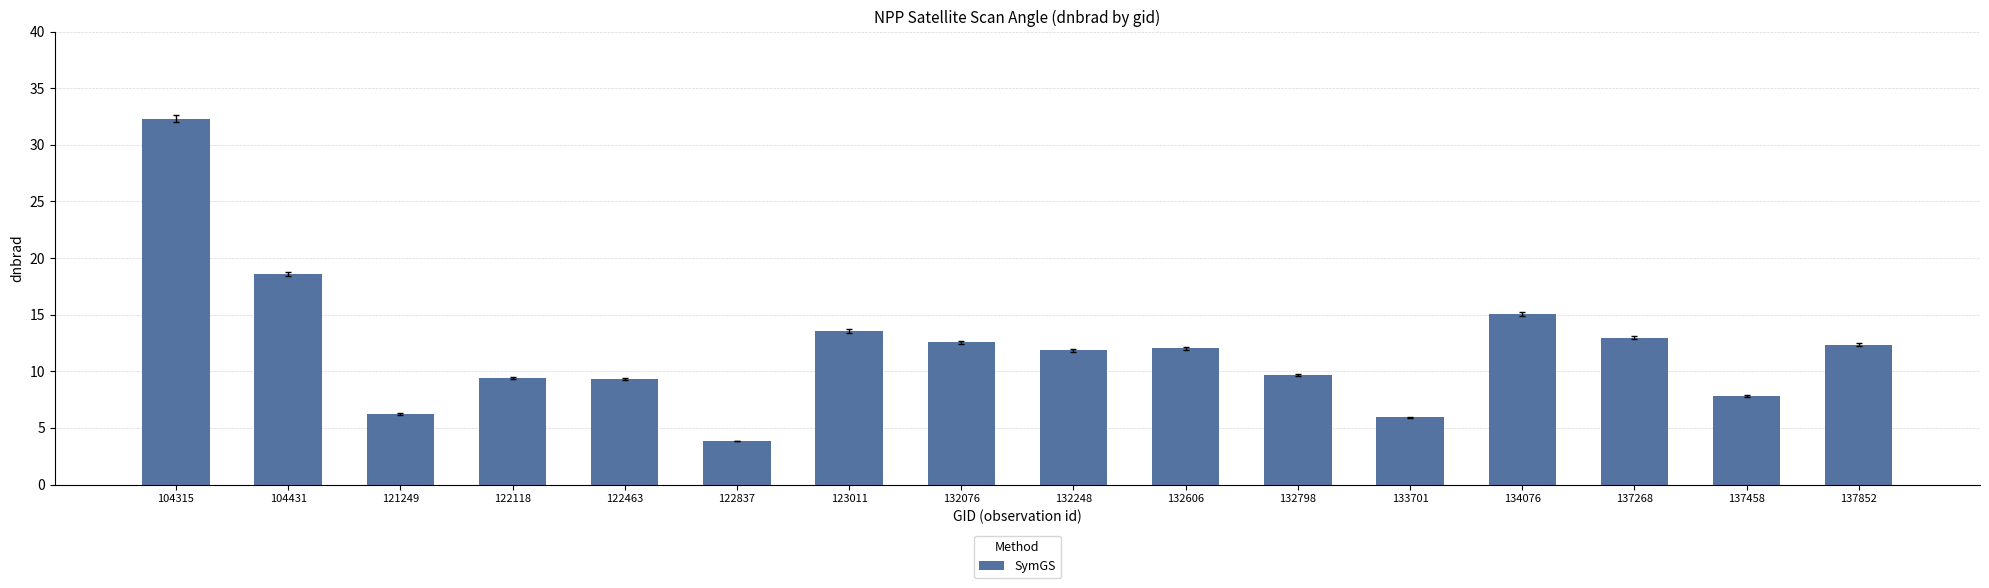

Is it true that the value at 132248 is 11.8?

True